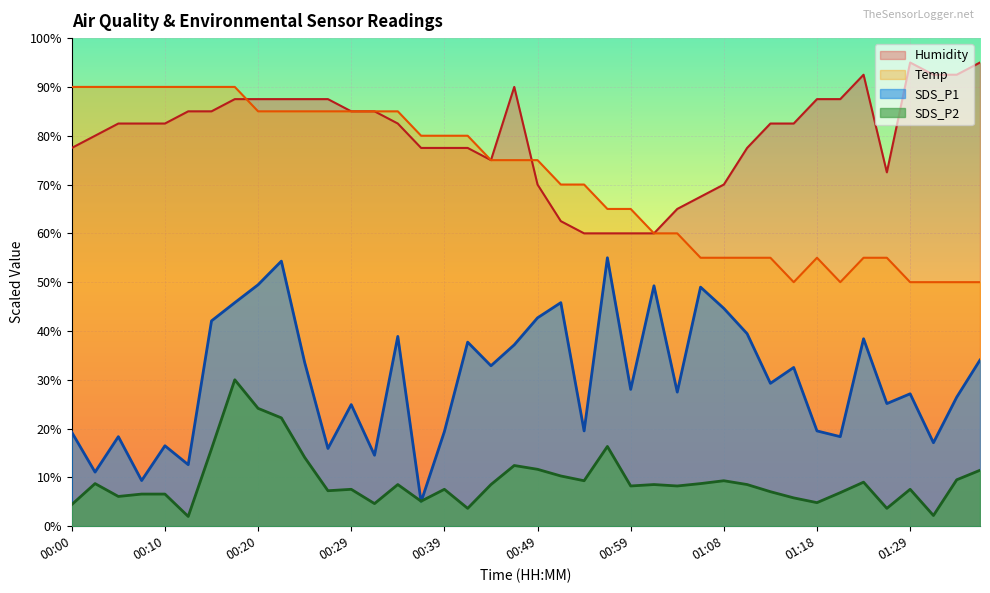

The value of Humidity at 00:24 is 87.5. True or false?

True